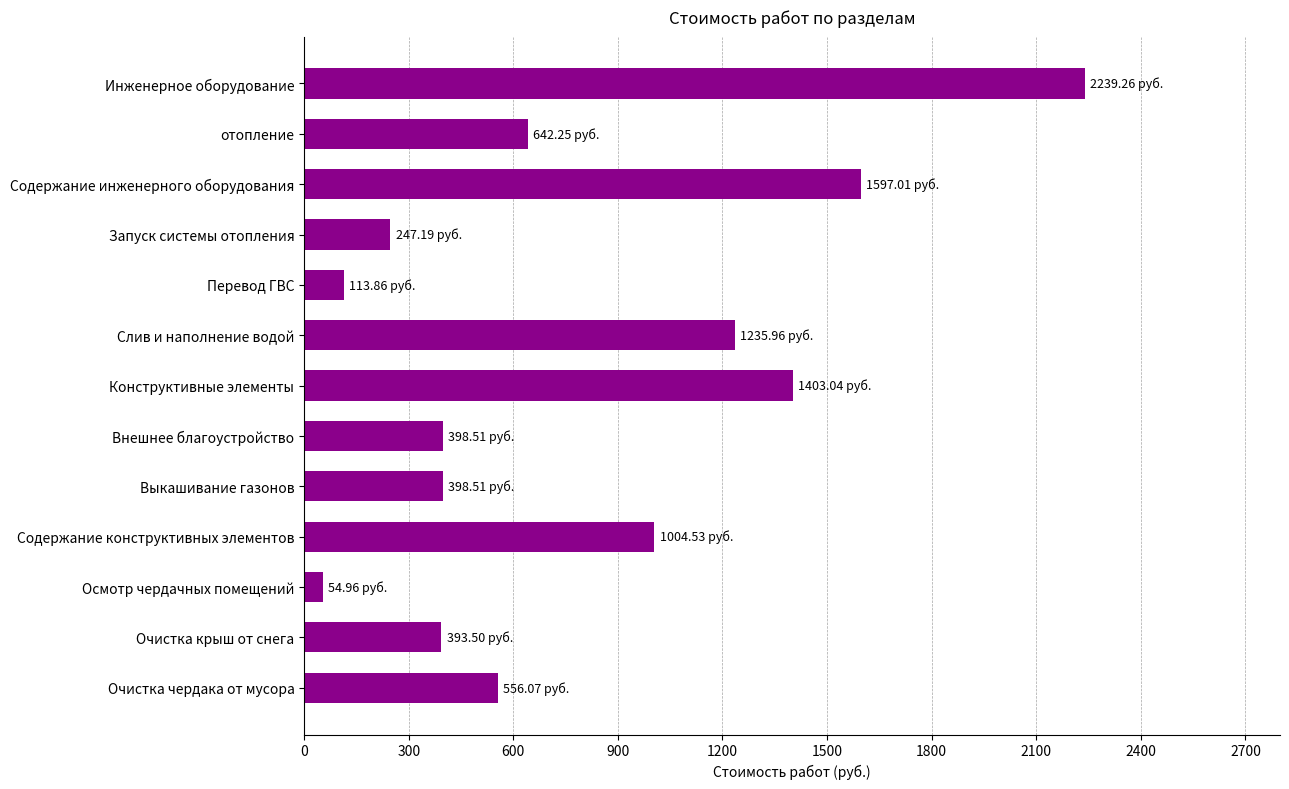

Which category has the highest value across all series?

Инженерное оборудование